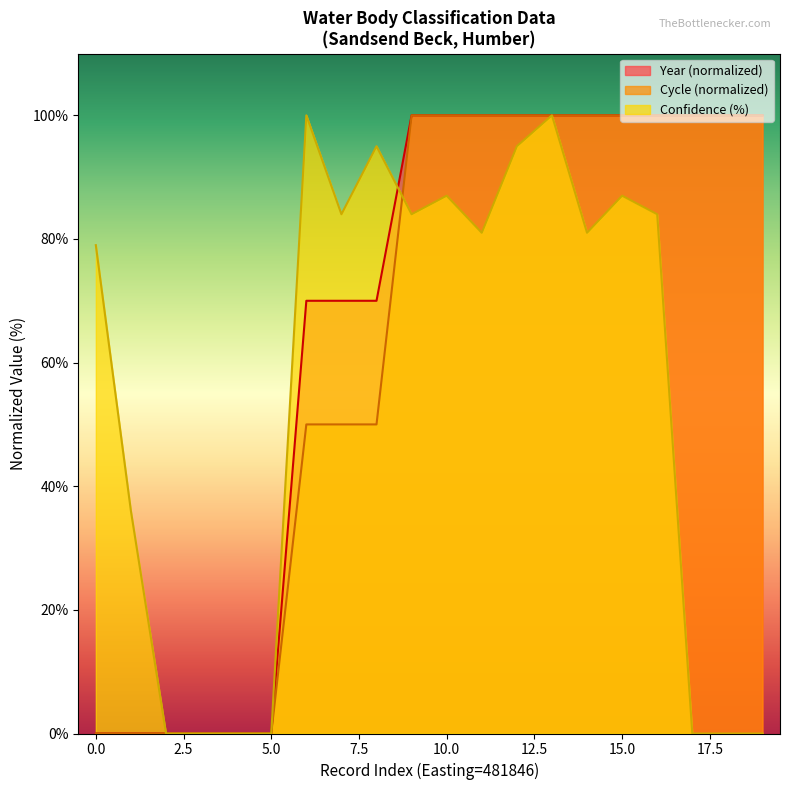

Is it true that Year equals 100 at 481846?

True